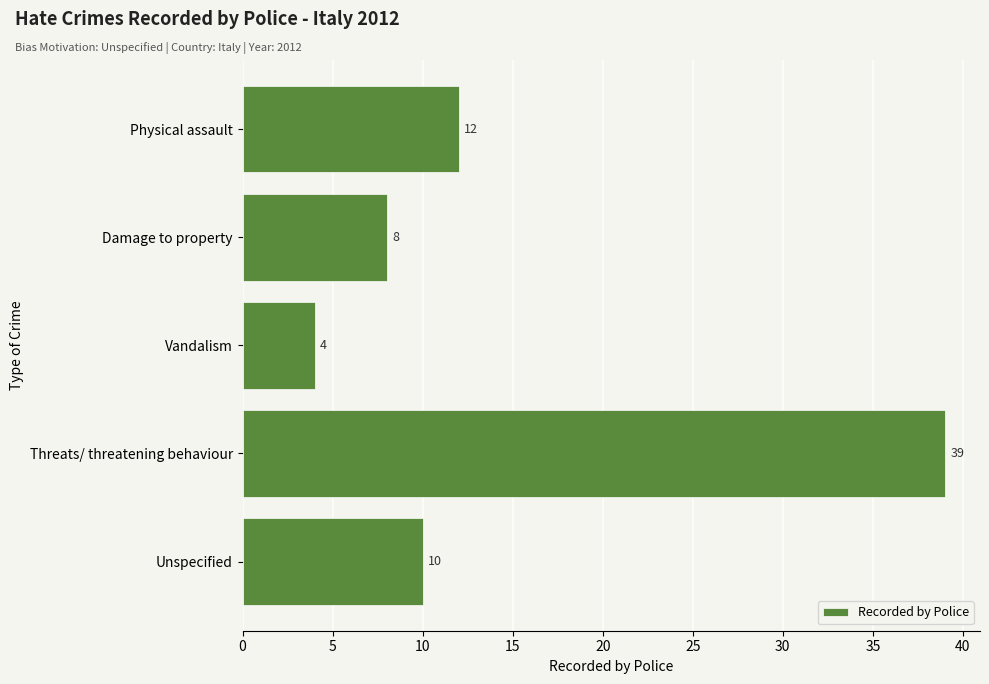

Which has a higher value, Threats/ threatening behaviour or Vandalism?

Threats/ threatening behaviour